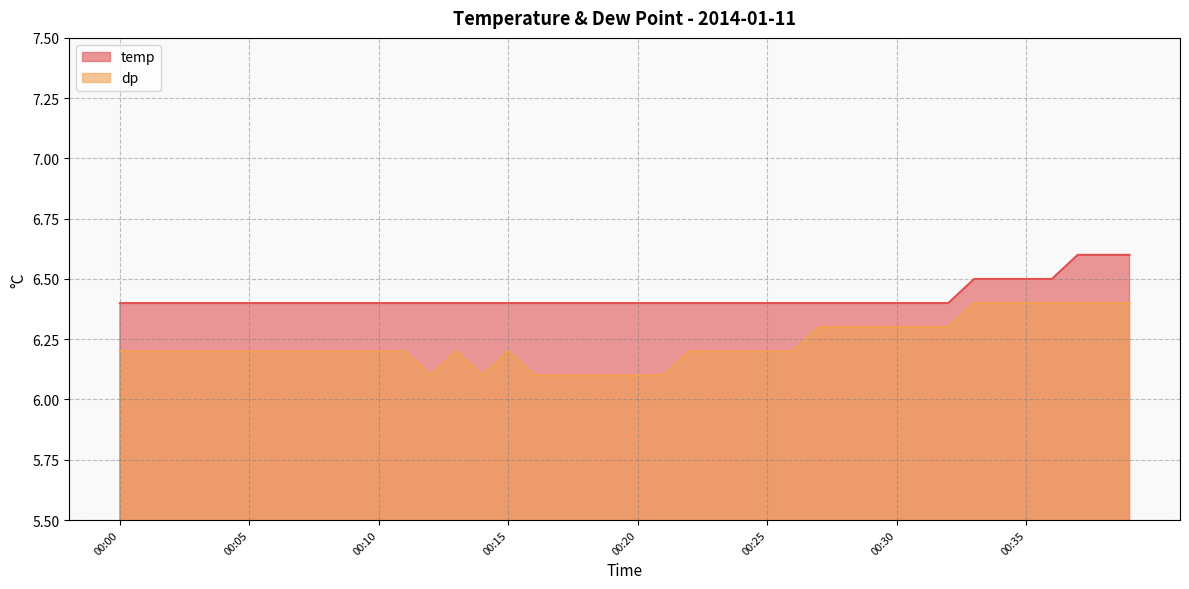

At how many categories does at least one series exceed 6?

40